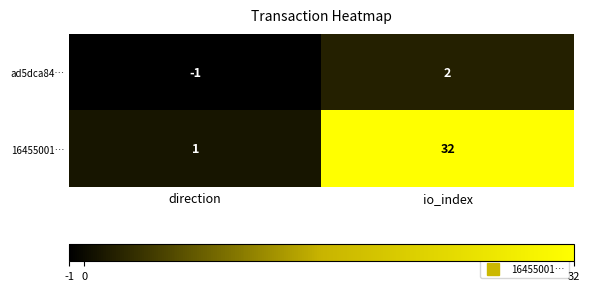

The ad5dca84… series shows 1 at io_index. True or false?

False